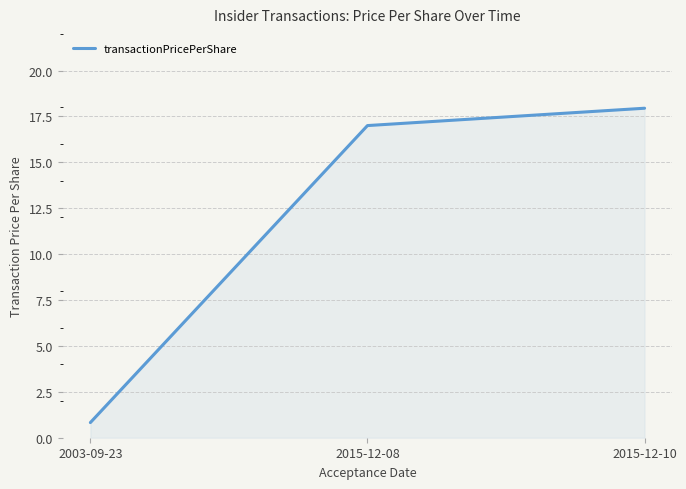

Which label corresponds to the largest value in the chart?

2015-12-10